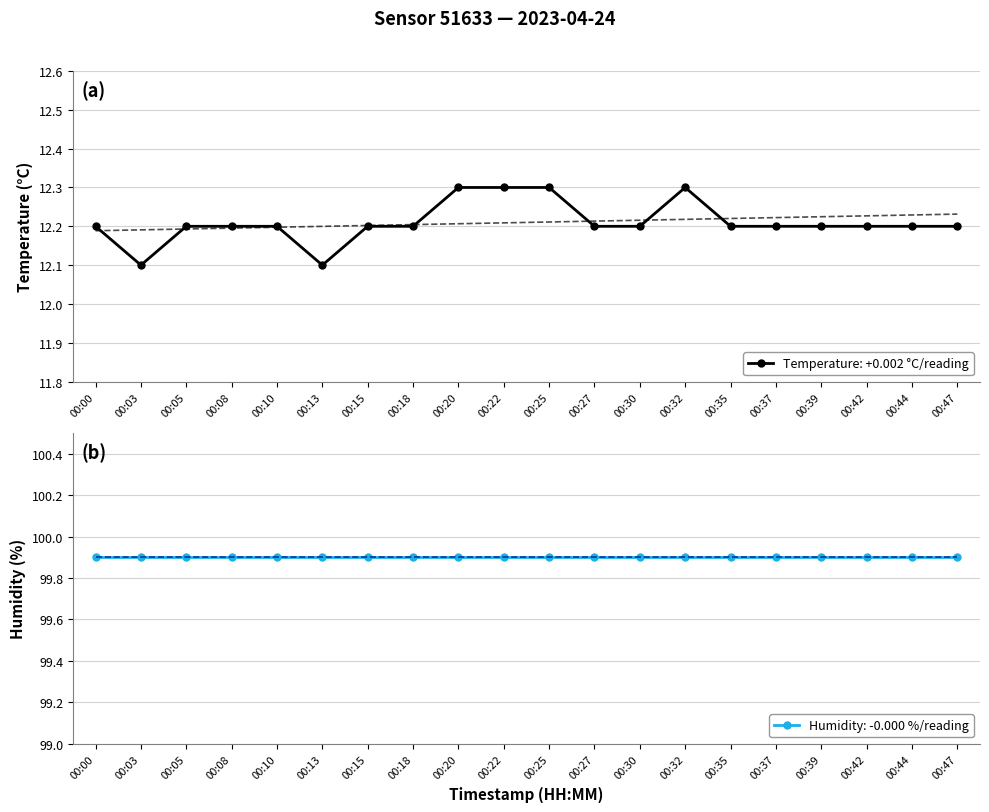

Is it true that the value at 00:27 is 2.5?

False